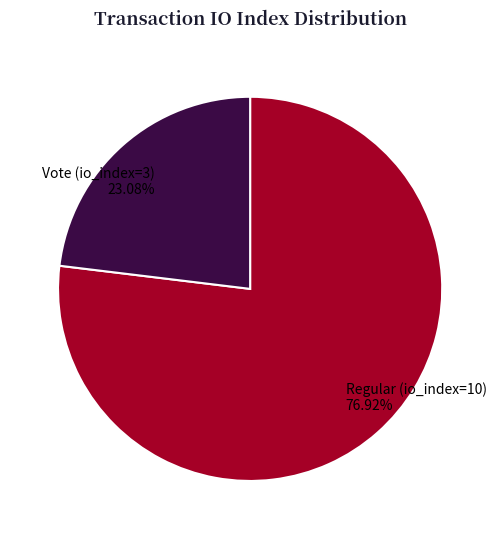

Between Vote (io_index=3) and Regular (io_index=10), which is larger?

Regular (io_index=10)